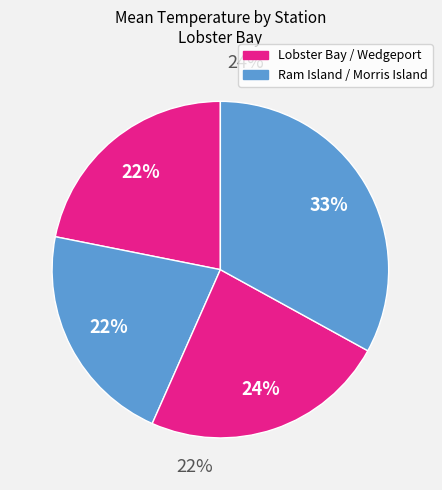

The Lobster Bay-Wedgeport slice represents 6% of the pie. True or false?

False